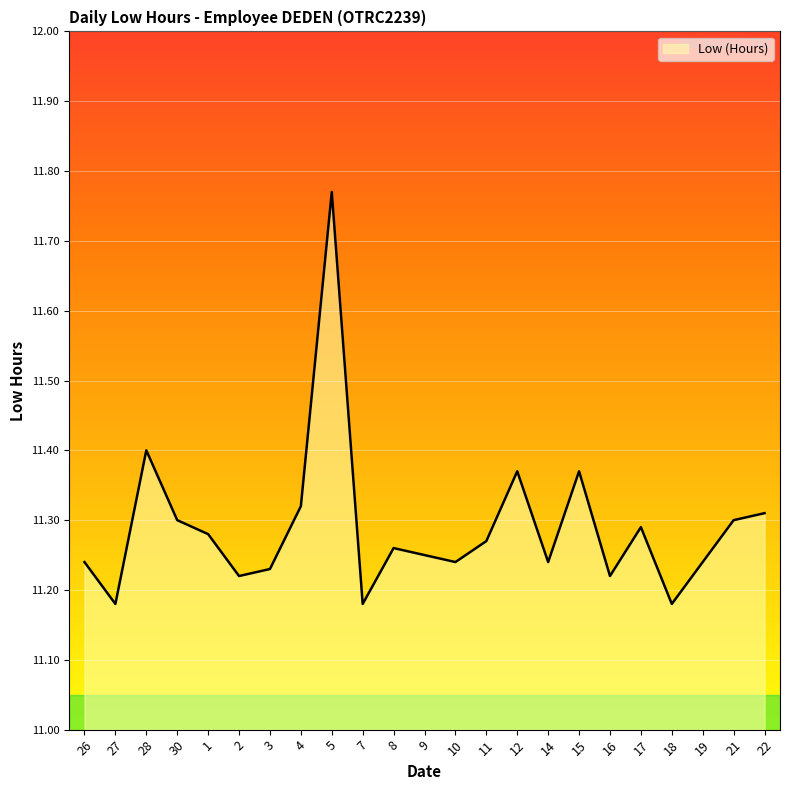

The chart shows a value of 17.4 at 2. True or false?

False